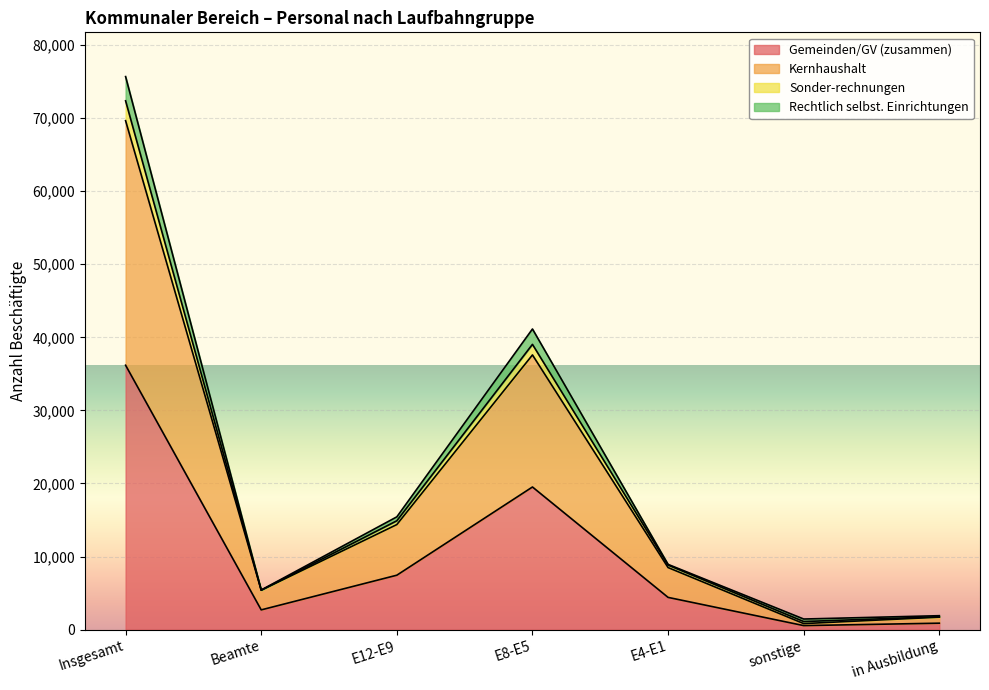

What is the total value across all series at Insgesamt?

75675